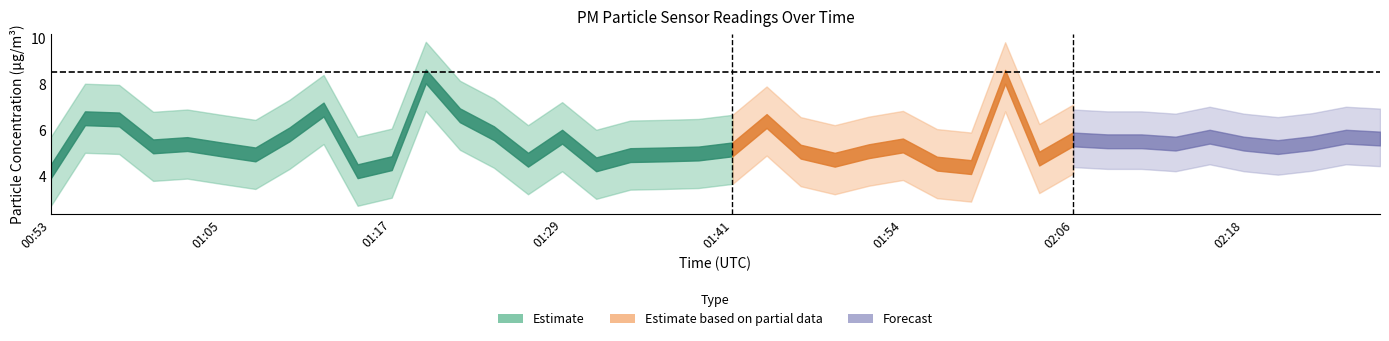

The P1 series shows 4.5 at 01:56. True or false?

True